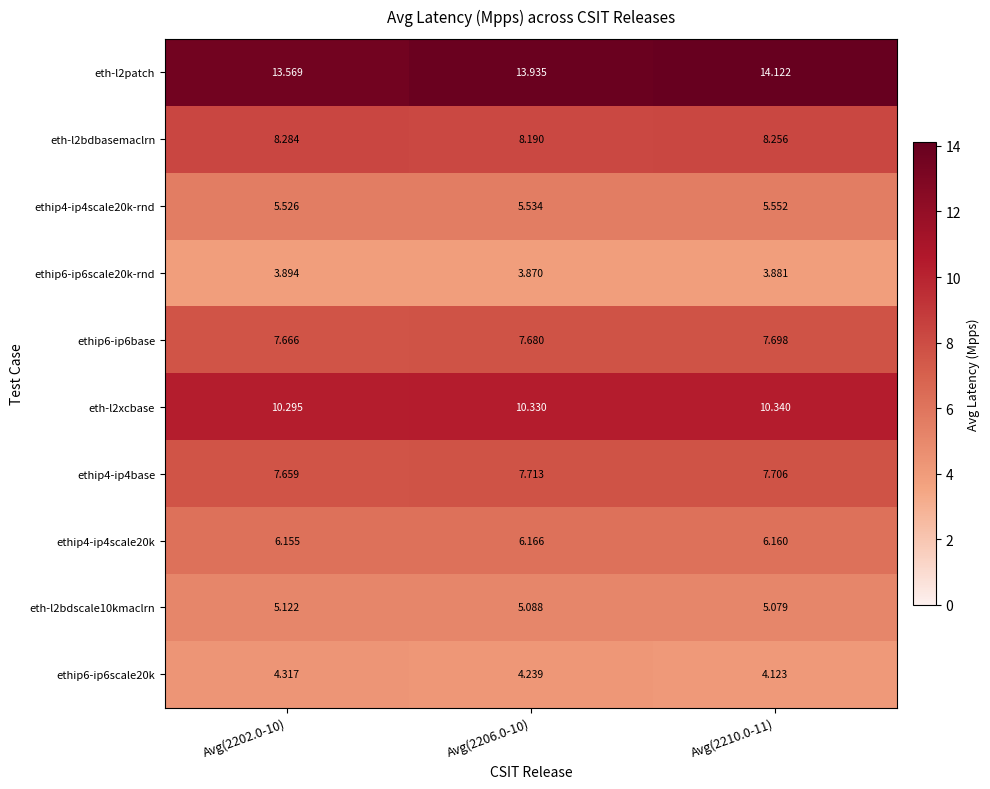

Is the value of ethip6-ip6scale20k-rnd at Avg(2202.0-10) greater than the value of ethip4-ip4base at Avg(2206.0-10)?

No